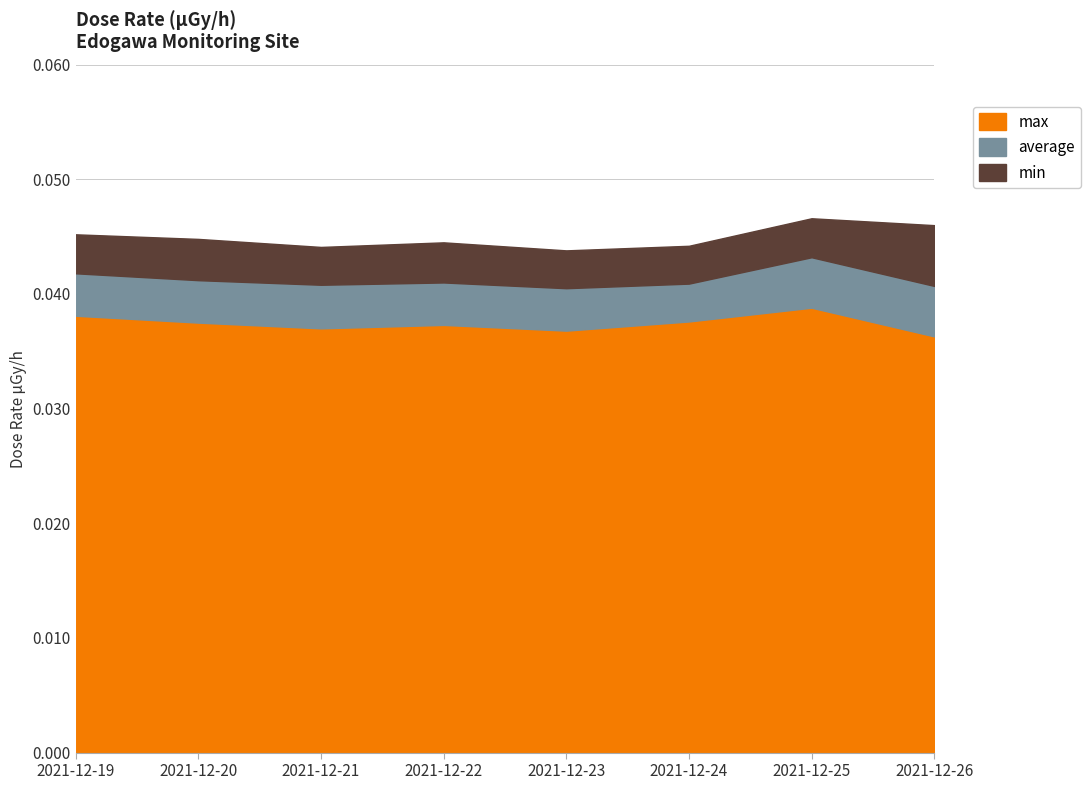

True or false: max and average cross at least once.

False